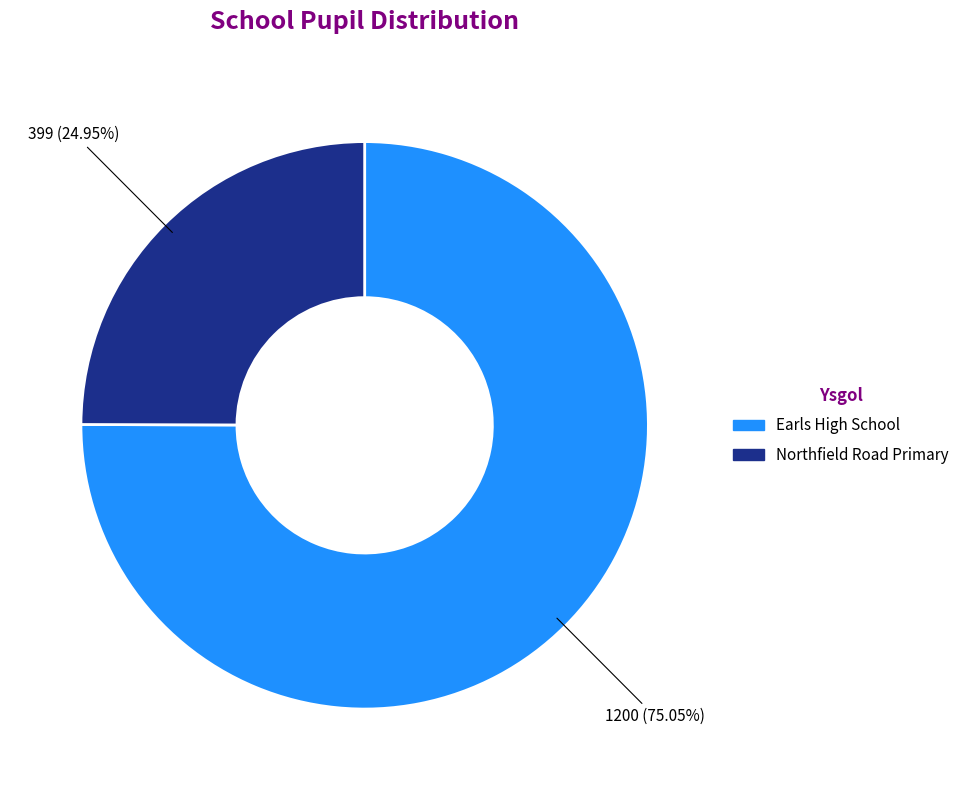

Which has a higher value, Earls High School or Northfield Road Primary?

Earls High School